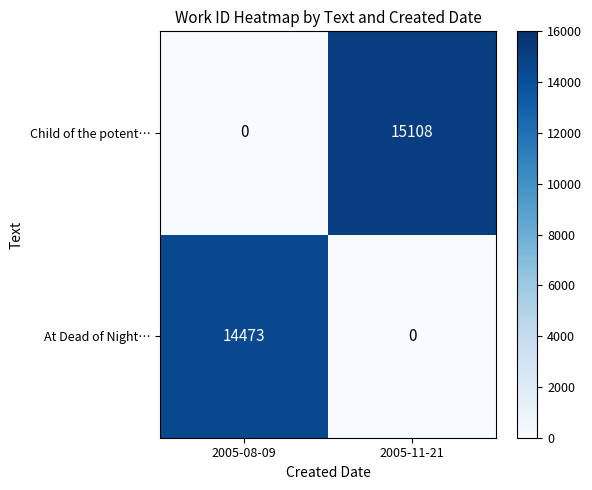

At 2005-08-09, list the series in order from smallest to largest.

Child of the potent…, At Dead of Night…